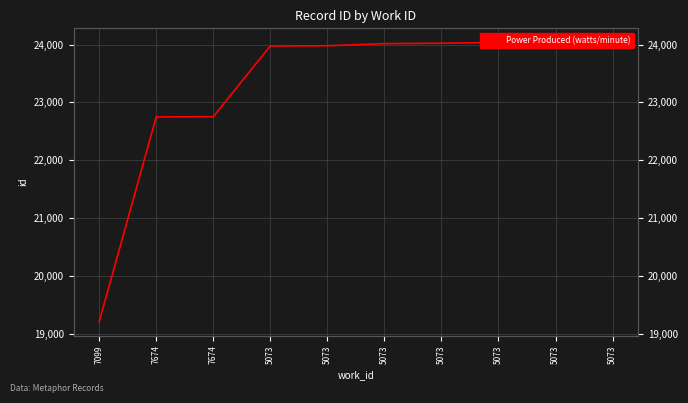

List the labels in order of value, smallest first.

7099, 7674, 7674, 5073, 5073, 5073, 5073, 5073, 5073, 5073